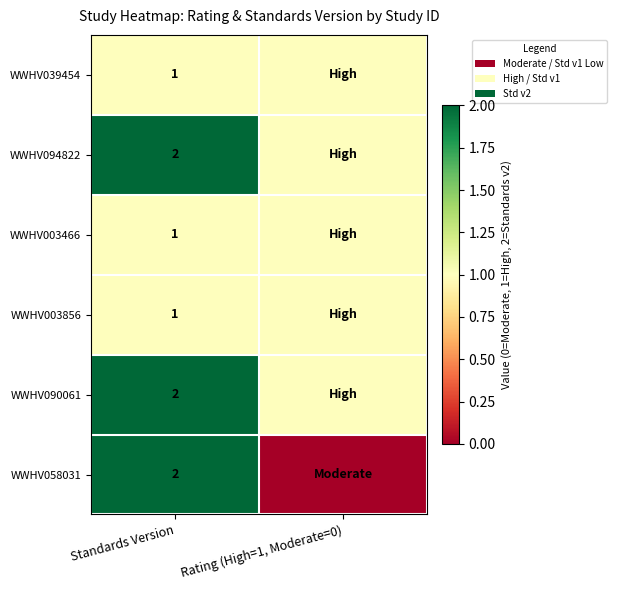

The value of WWHV039454 at Standards Version is 1. True or false?

True